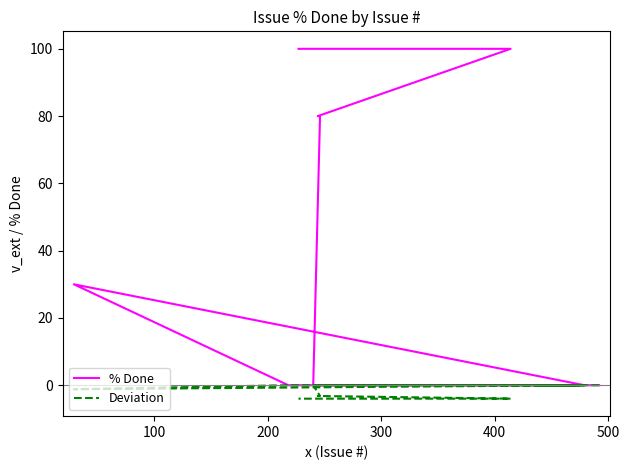

List the series in order of their peak value, lowest first.

Deviation, % Done